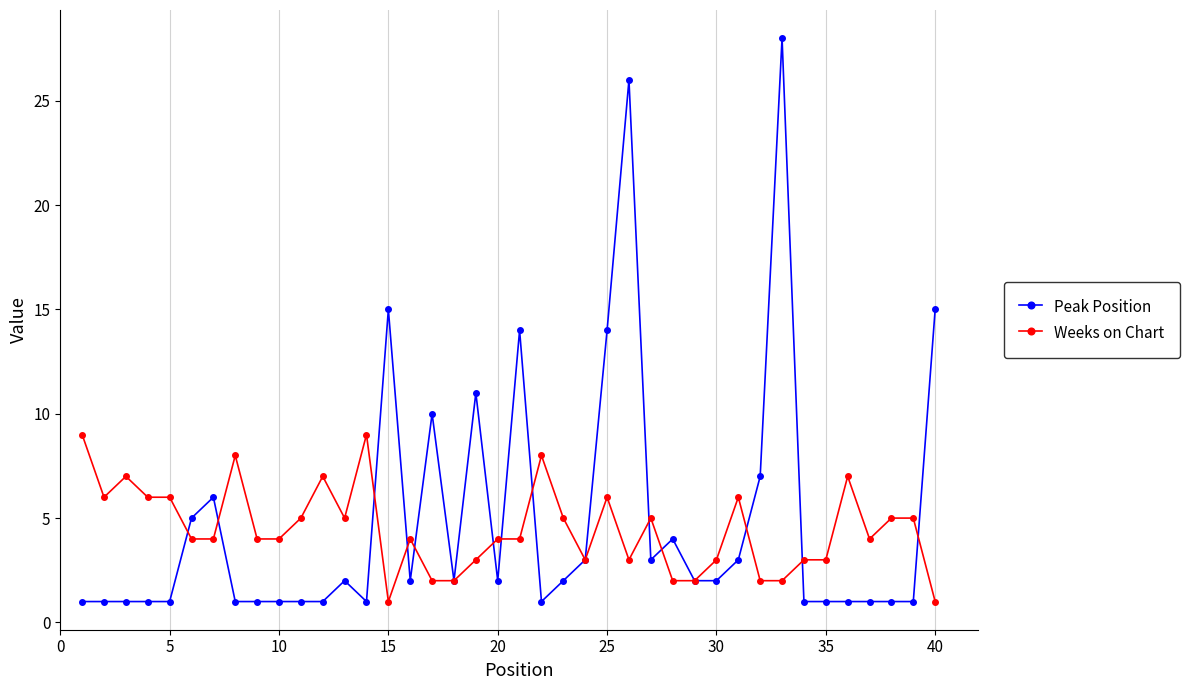

List the series in order of their peak value, lowest first.

Weeks on Chart, Peak Position